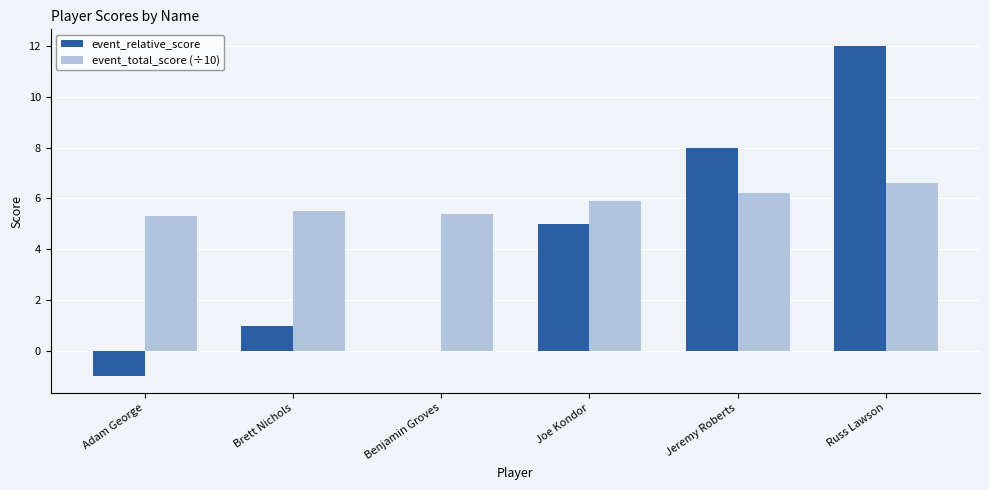

At which category is the sum across all series the highest?

Russ Lawson